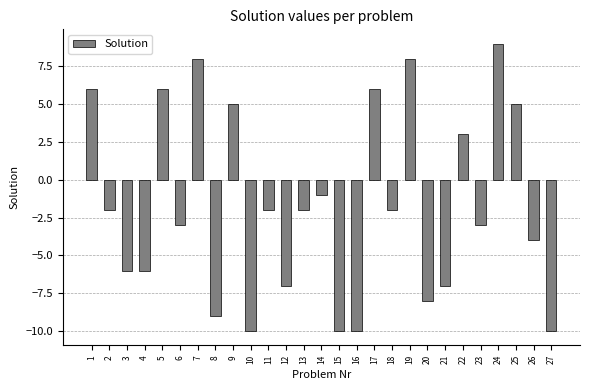

The value at 2 is -2. True or false?

True